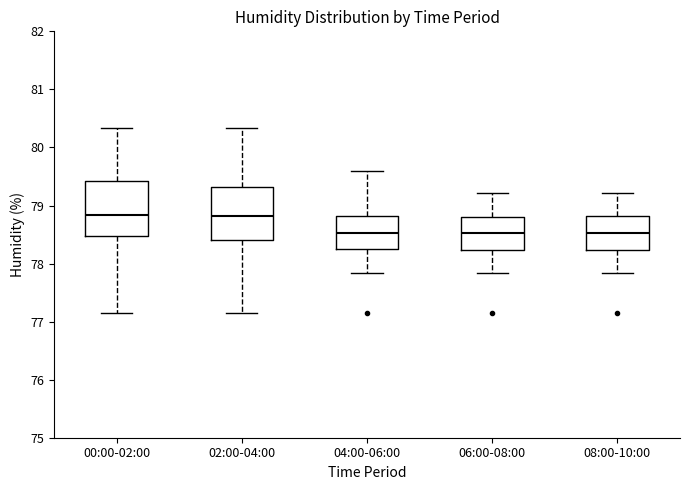

Reading left to right, transcribe this box plot: for each box, give where its median line is, the range the box spans, and where its two whiskers end, as read against the y-axis. The values are not printed on the chart, so give them approximately, as read against the axis.

00:00-02:00: median 78.8, box 78.5 to 79.4, whiskers 77.2 to 80.3
02:00-04:00: median 78.8, box 78.4 to 79.3, whiskers 77.2 to 80.3
04:00-06:00: median 78.5, box 78.2 to 78.8, whiskers 77.8 to 79.6
06:00-08:00: median 78.5, box 78.2 to 78.8, whiskers 77.8 to 79.2
08:00-10:00: median 78.5, box 78.2 to 78.8, whiskers 77.8 to 79.2